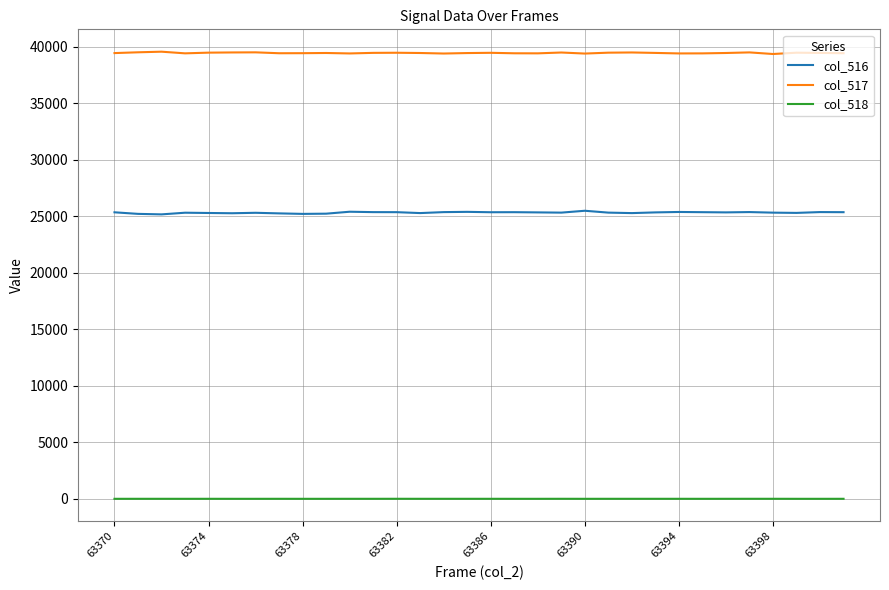

What is the maximum value shown in the chart?

39560